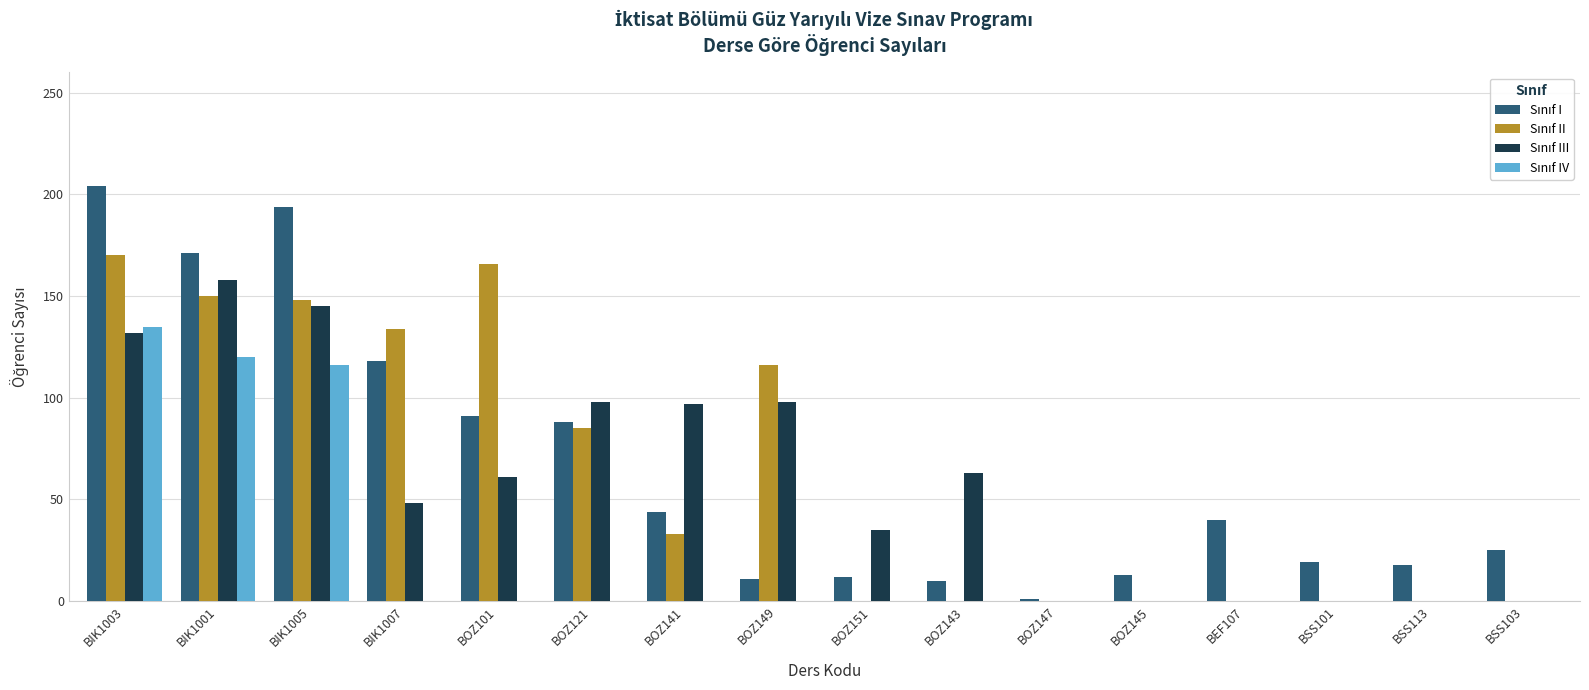

What is the total value across all series at BIK1005?

603